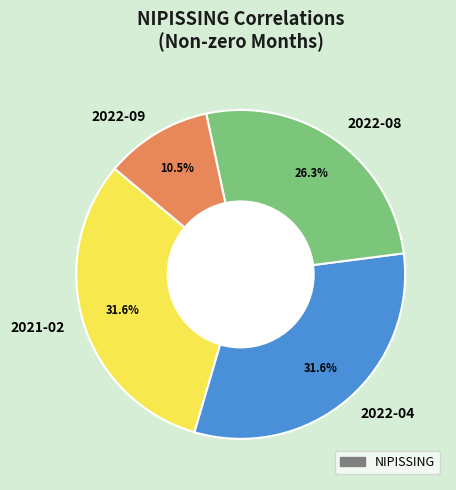

Approximately how many times larger is the value at 2021-02 compared to 2022-08?

1.2